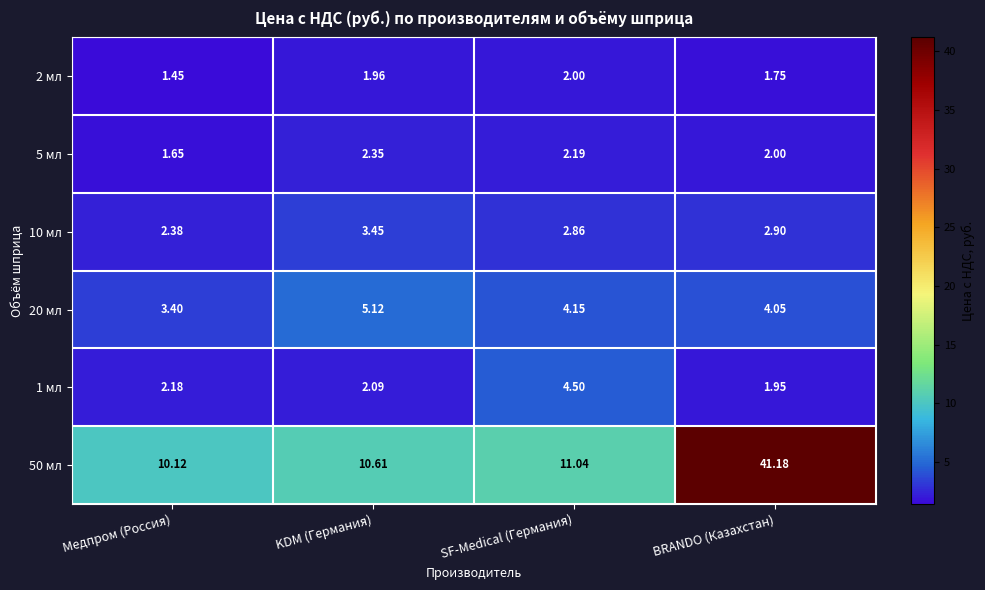

At which category is the sum across all series the highest?

BRANDO (Казахстан)